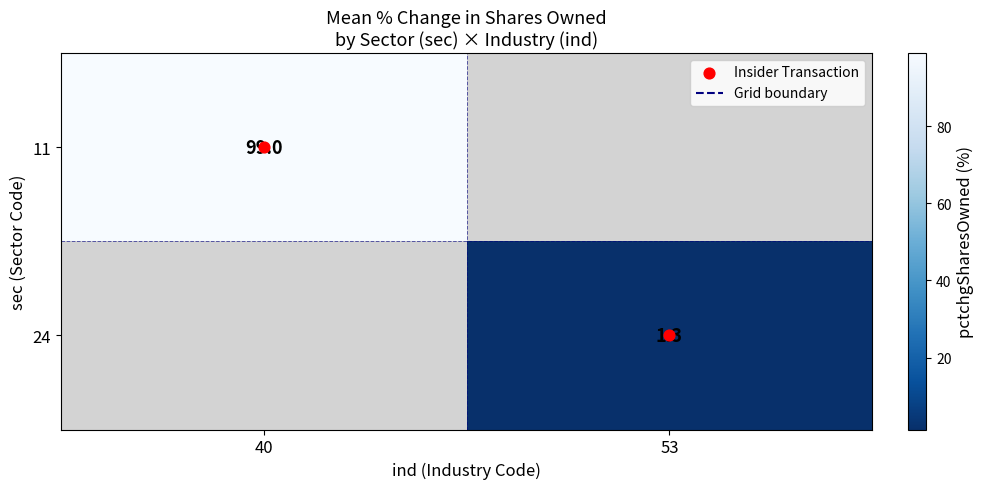

Count the number of data series in this chart.

2